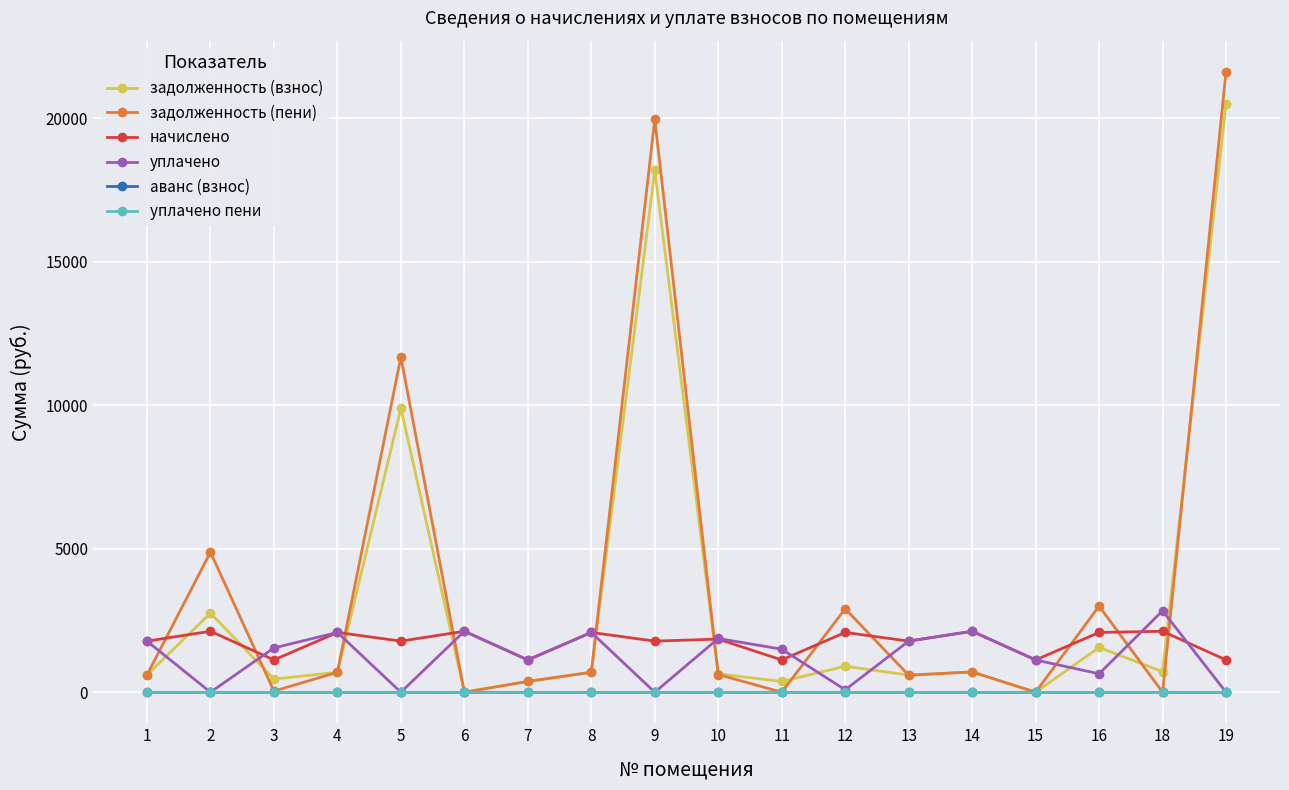

Is this an area chart (filled region under the line)?

No